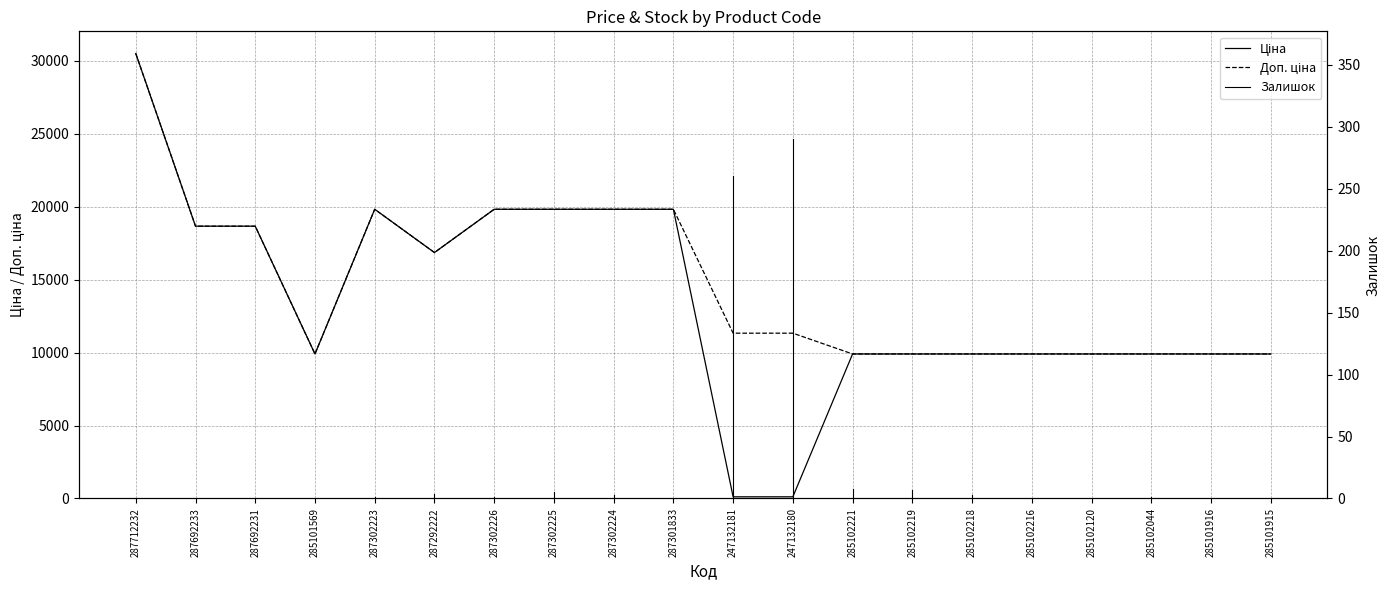

How many lines are shown in the chart?

2